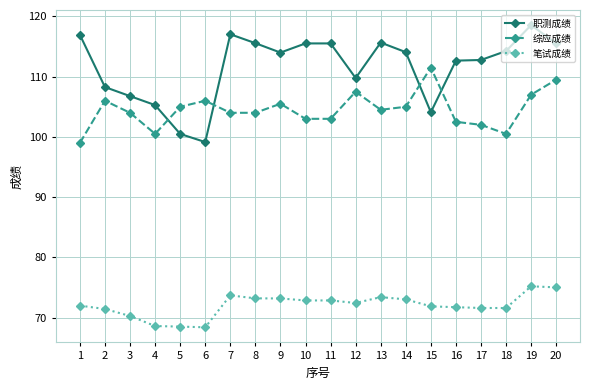

Rank the series by their average value, from highest to lowest.

职测成绩, 综应成绩, 笔试成绩